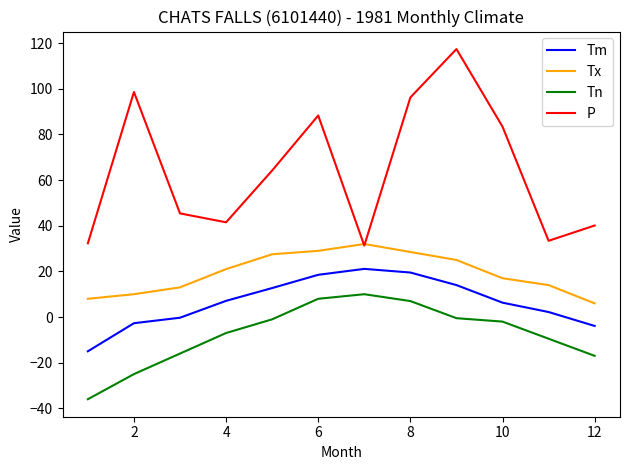

Which series has the widest spread of values?

P